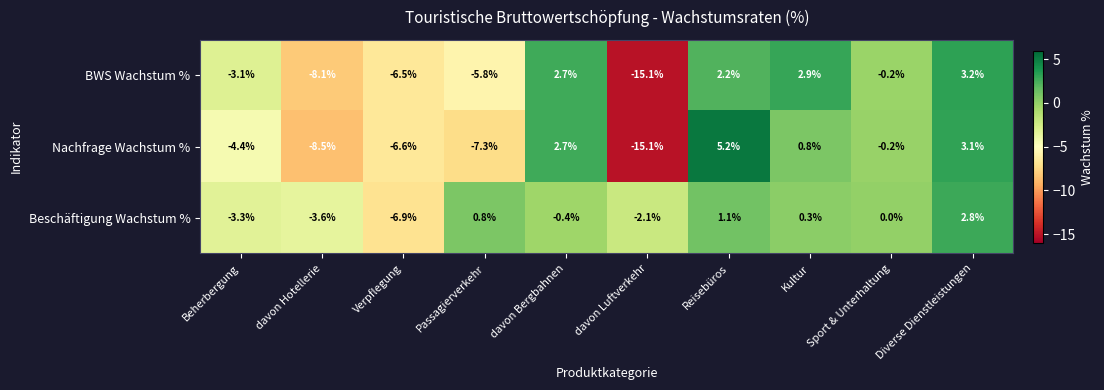

Which series has the largest range (max minus min)?

Nachfrage Wachstum %